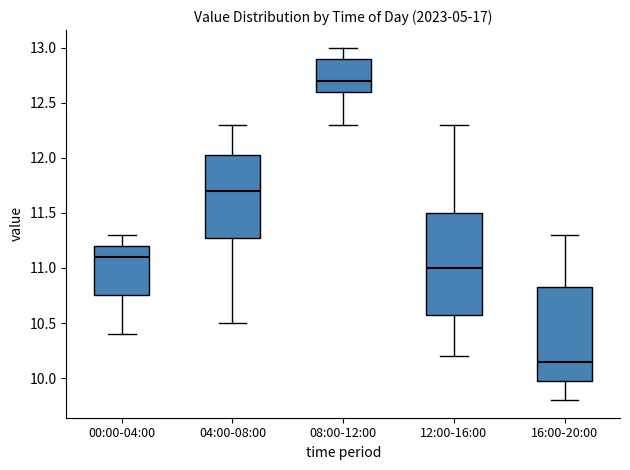

Where is the upper edge of the box for 16:00-20:00 on the y-axis? The values are not printed on the chart, so give them approximately, as read against the axis.

10.85